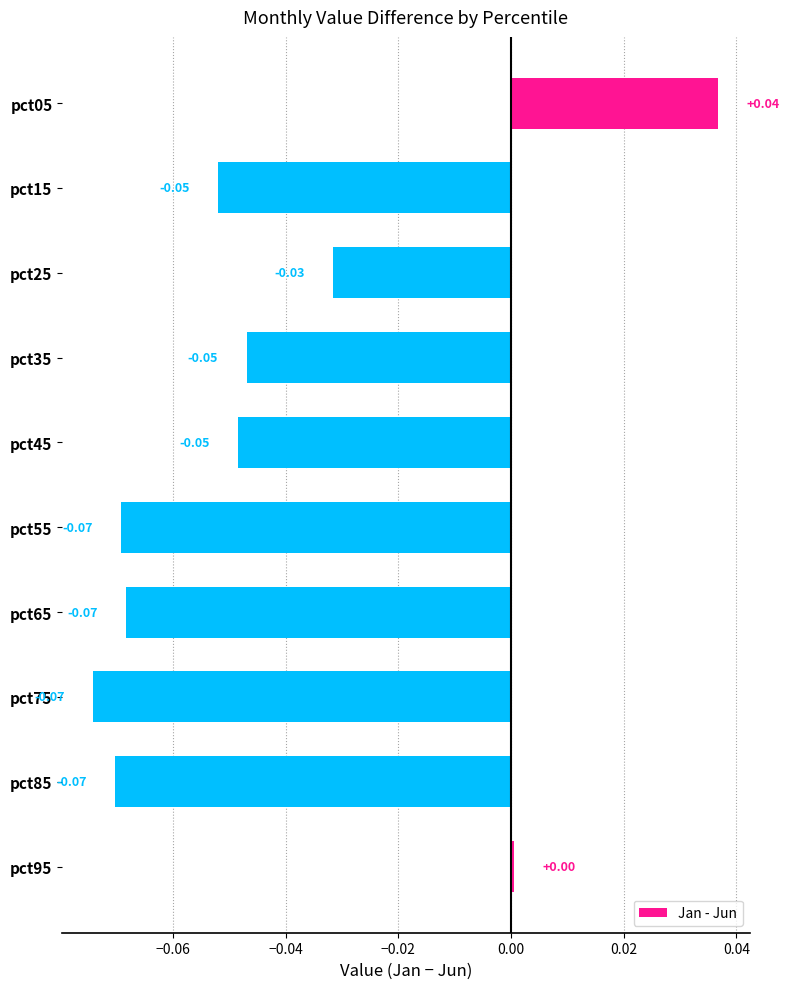

Which has a higher value, pct35 or pct25?

pct25